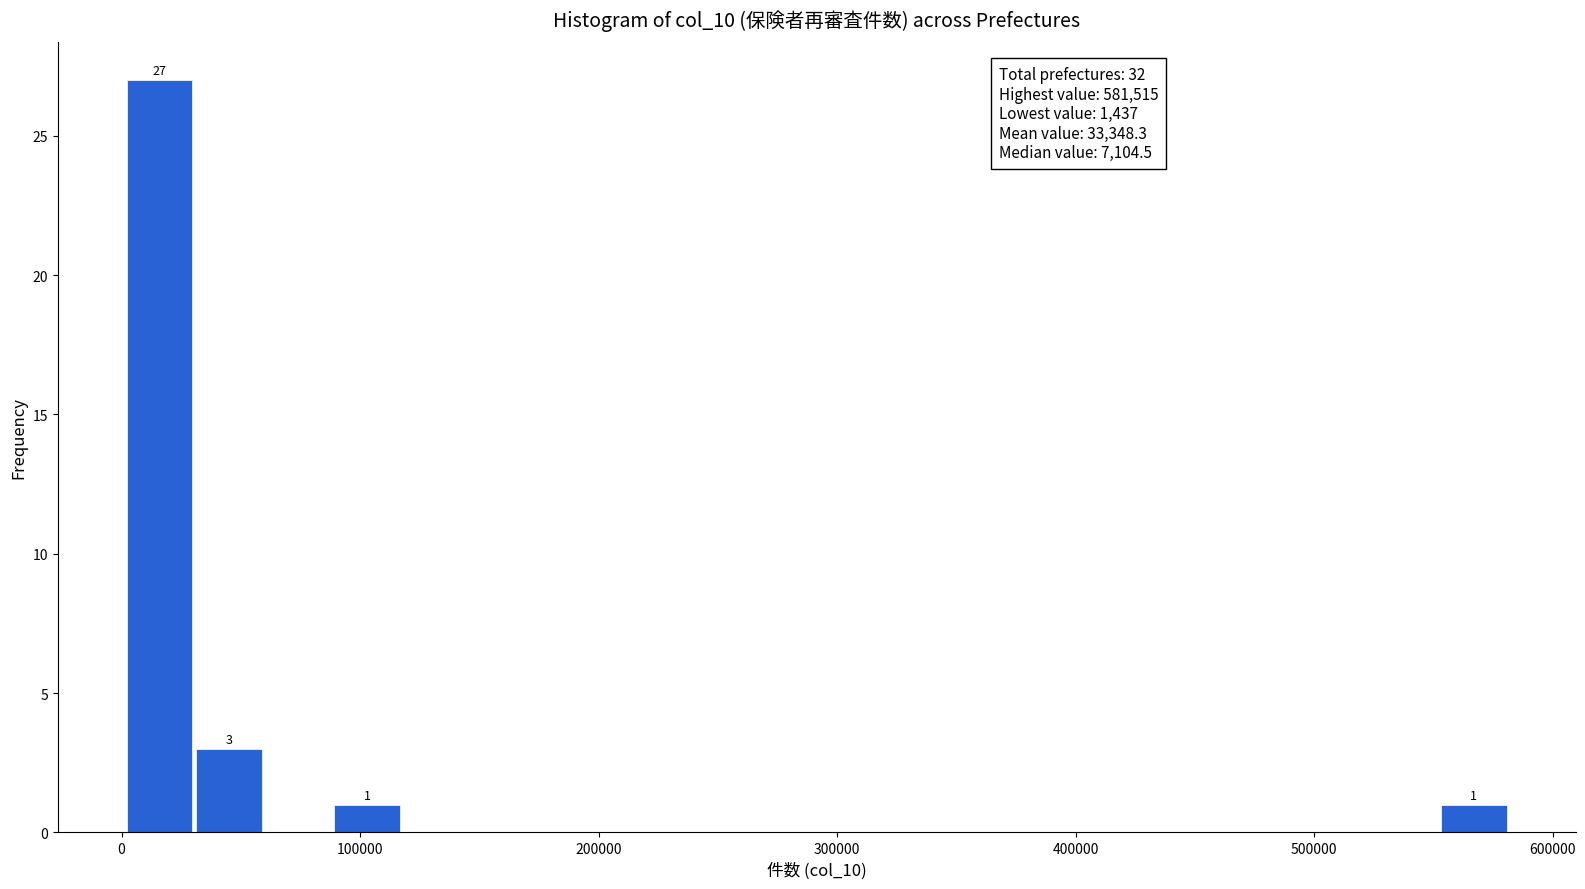

Read against the x-axis, roughly where is the centre of the tallest bar?

20000